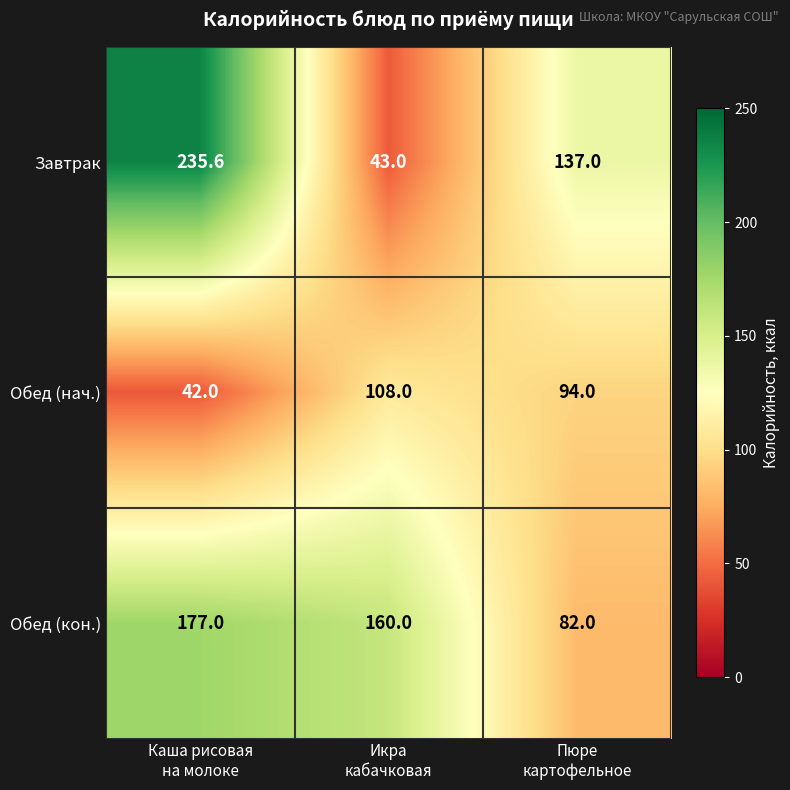

What is the difference between the second highest and minimum values in the Завтрак series?

94.0